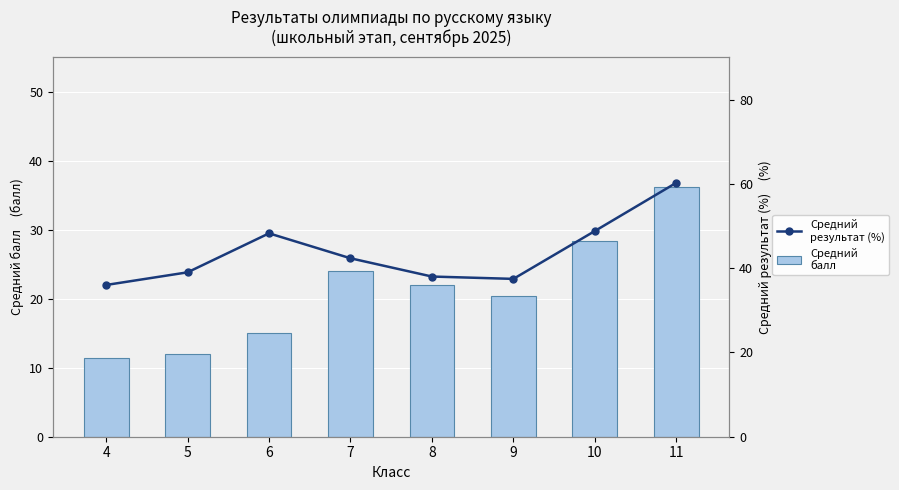

Between 6 and 11, which series saw the biggest shift?

Средний балл